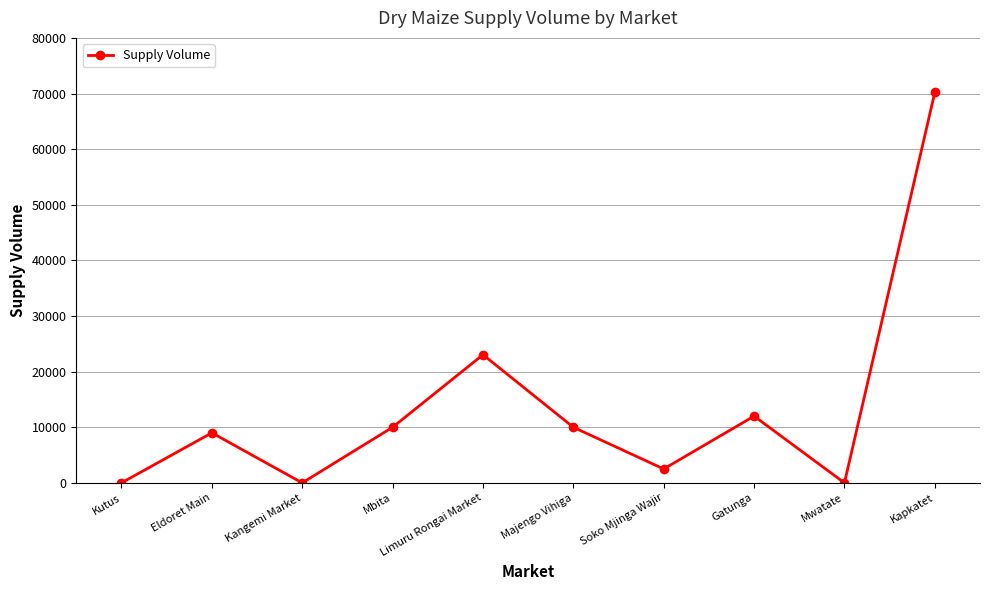

Between Limuru Rongai Market and Eldoret Main, which is larger?

Limuru Rongai Market